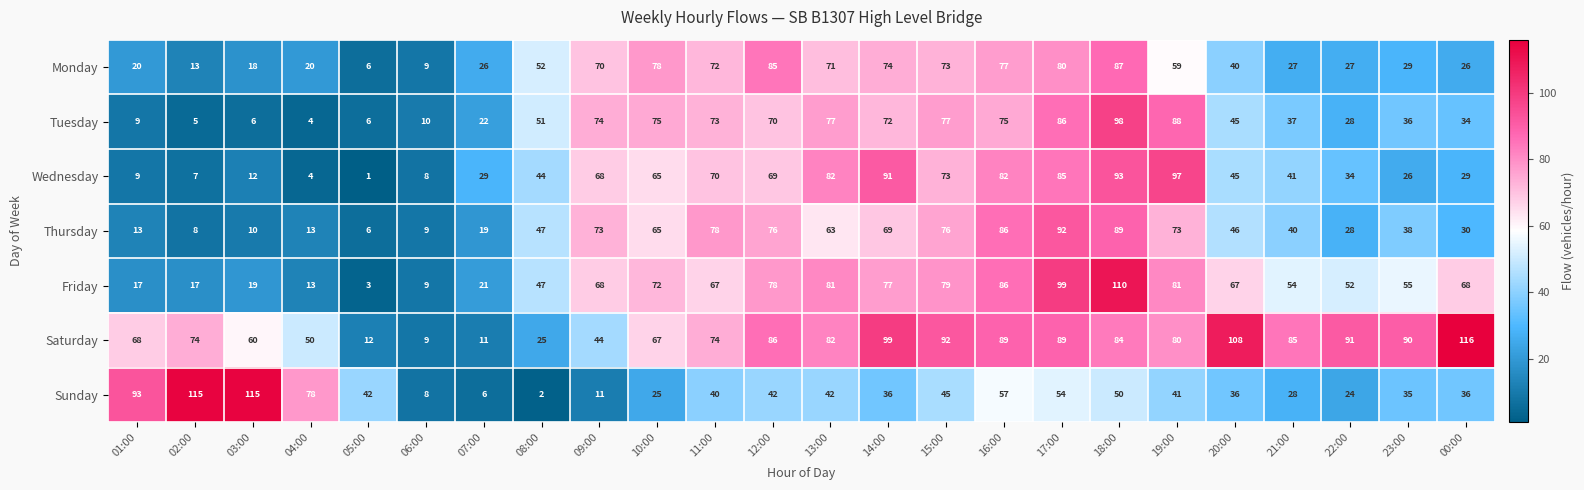

Count the number of categories in the chart.

24